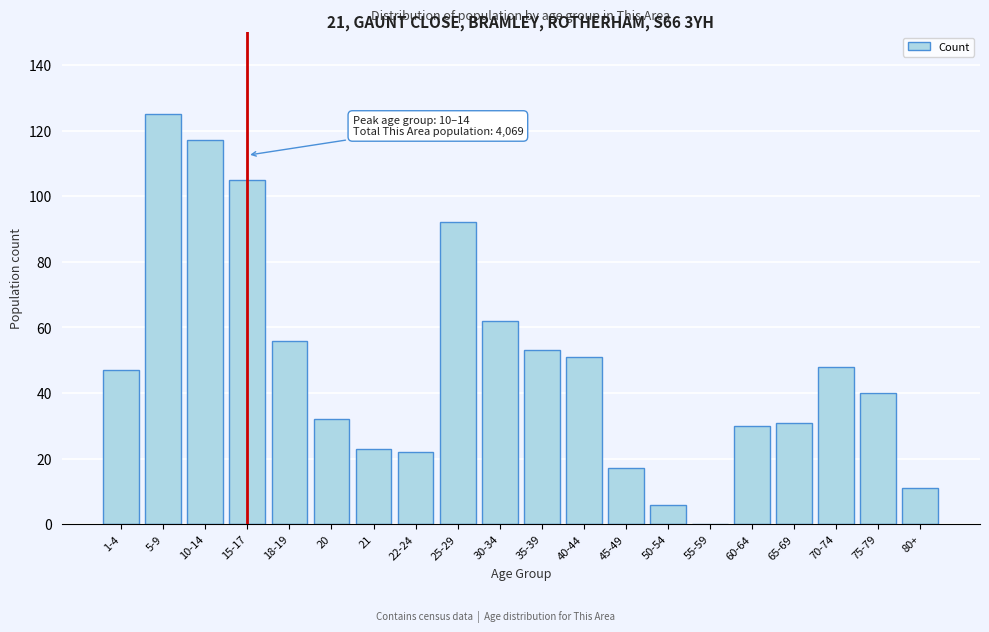

Reading right to left, extract all data points from this chart.

80+=11	75-79=40	70-74=48	65-69=31	60-64=30	55-59=0	50-54=6	45-49=17	40-44=51	35-39=53	30-34=62	25-29=92	22-24=22	21=23	20=32	18-19=56	15-17=105	10-14=117	5-9=125	1-4=47